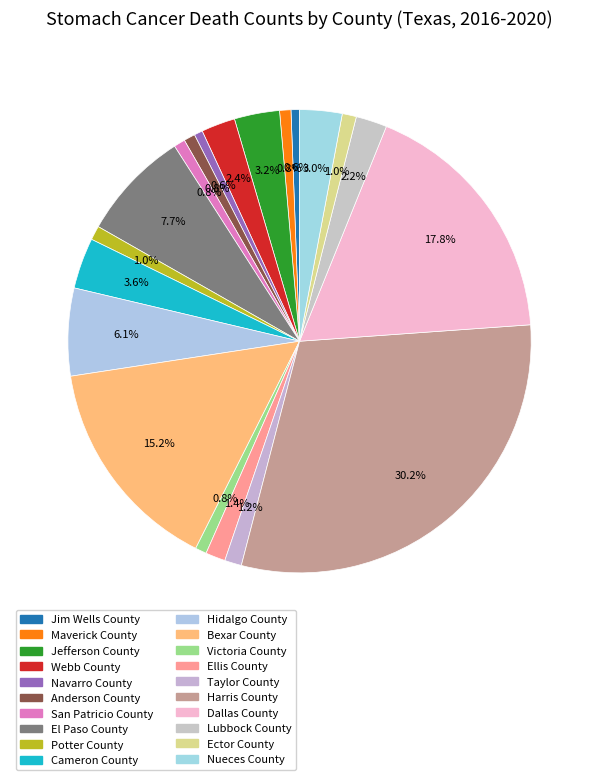

Rank the categories by value from highest to lowest.

Harris County, Dallas County, Bexar County, El Paso County, Hidalgo County, Cameron County, Jefferson County, Nueces County, Webb County, Lubbock County, Ellis County, Taylor County, Potter County, Ector County, Maverick County, Anderson County, San Patricio County, Victoria County, Jim Wells County, Navarro County